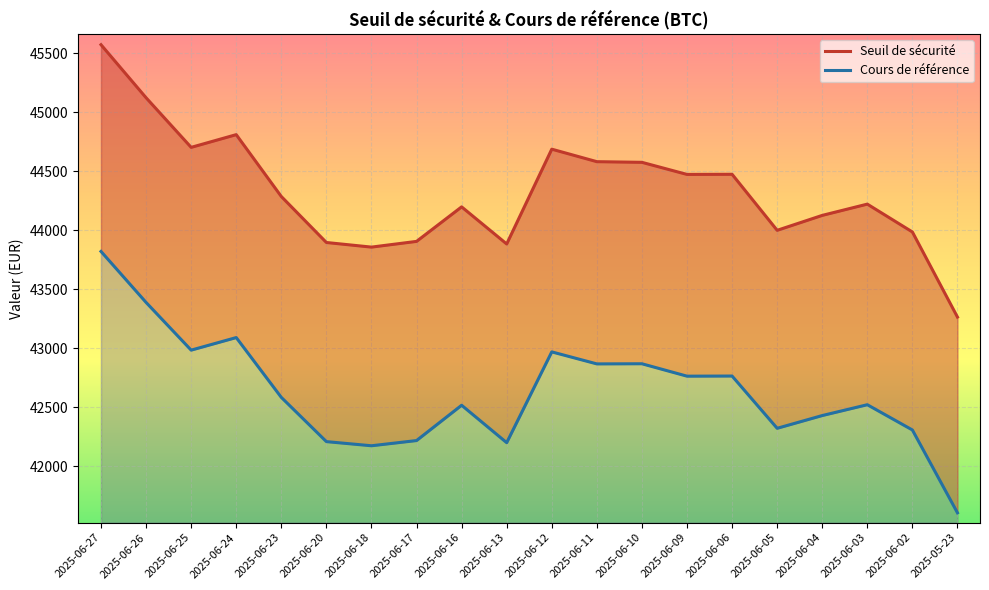

What is the approximate value of Seuil de sécurité at 2025-06-17?

43904.4